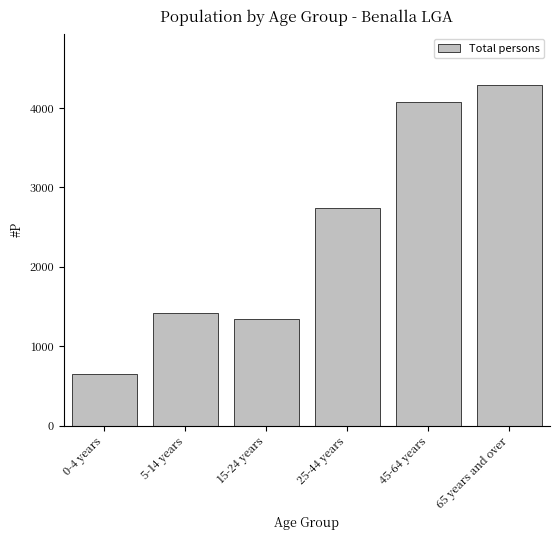

Reading left to right, what are all the values shown in this chart?

649	1418	1347	2746	4075	4295